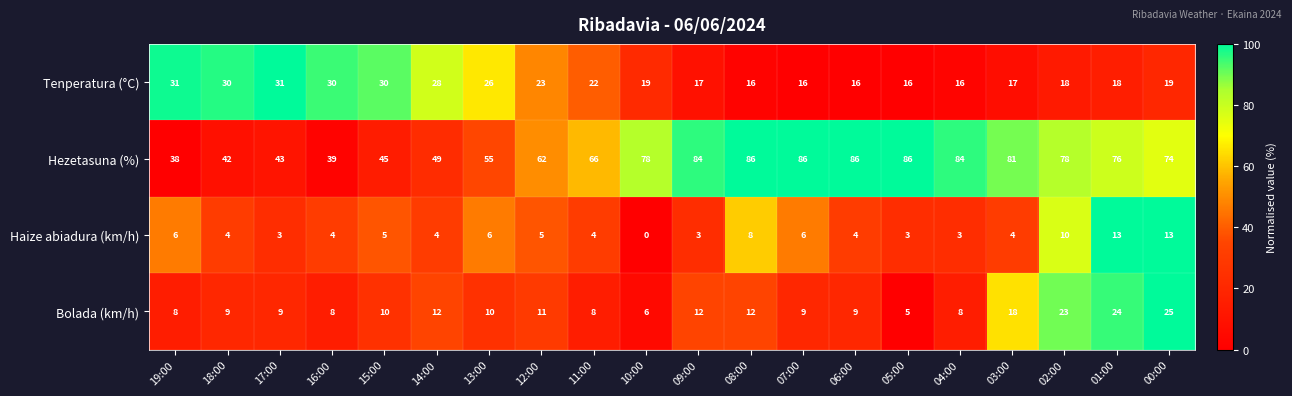

At how many categories does at least one series exceed 12?

20